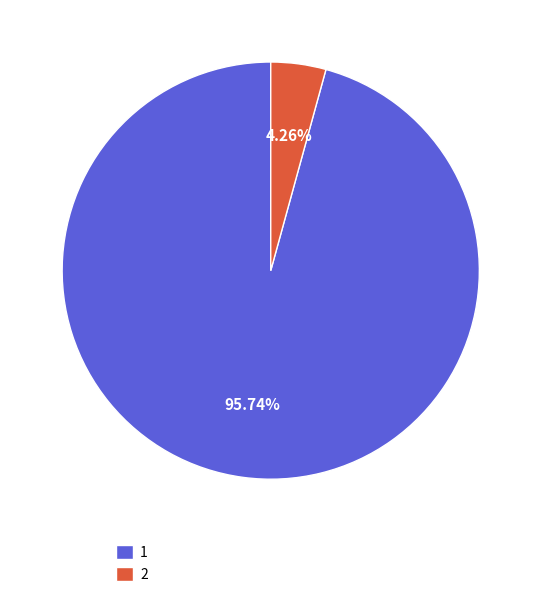

Does any single category account for the majority?

Yes